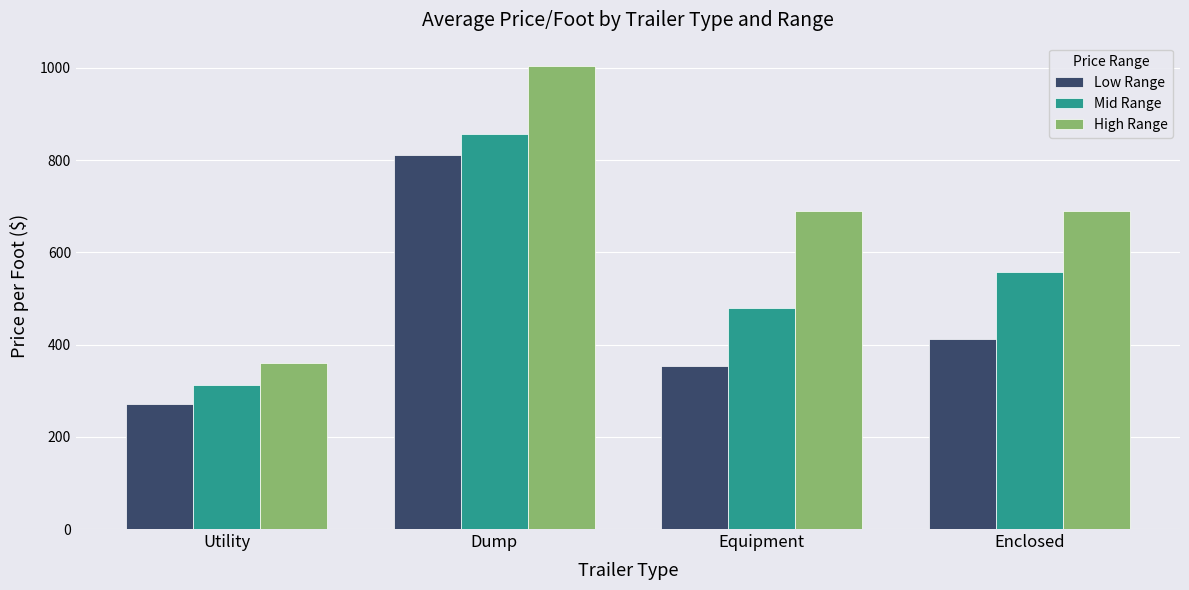

How many groups of bars are there?

4